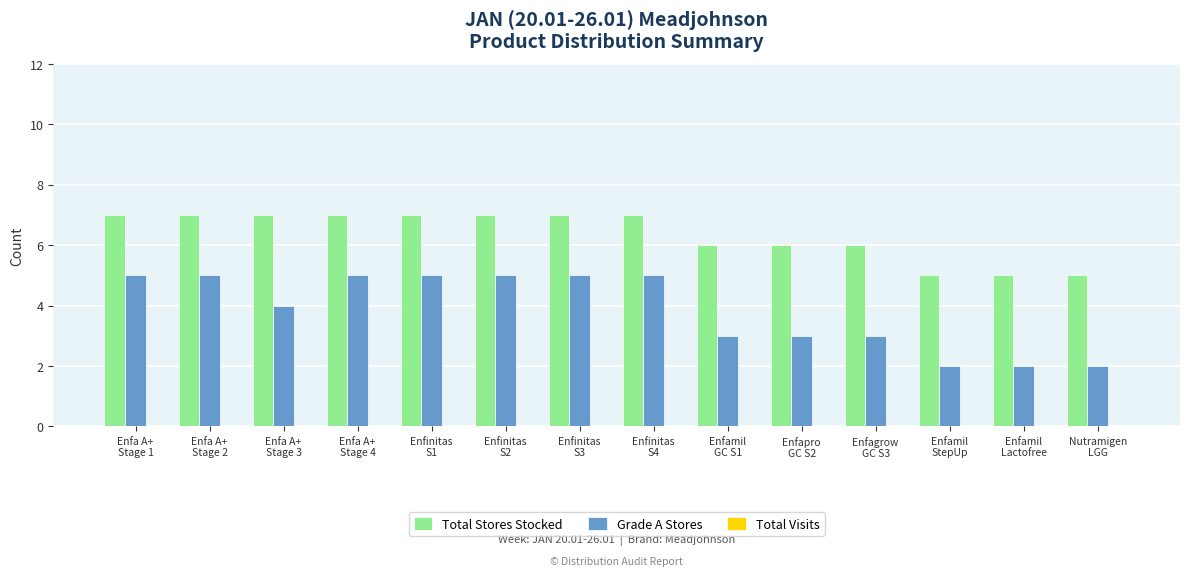

Which series has the largest total across all categories?

Total Stores Stocked